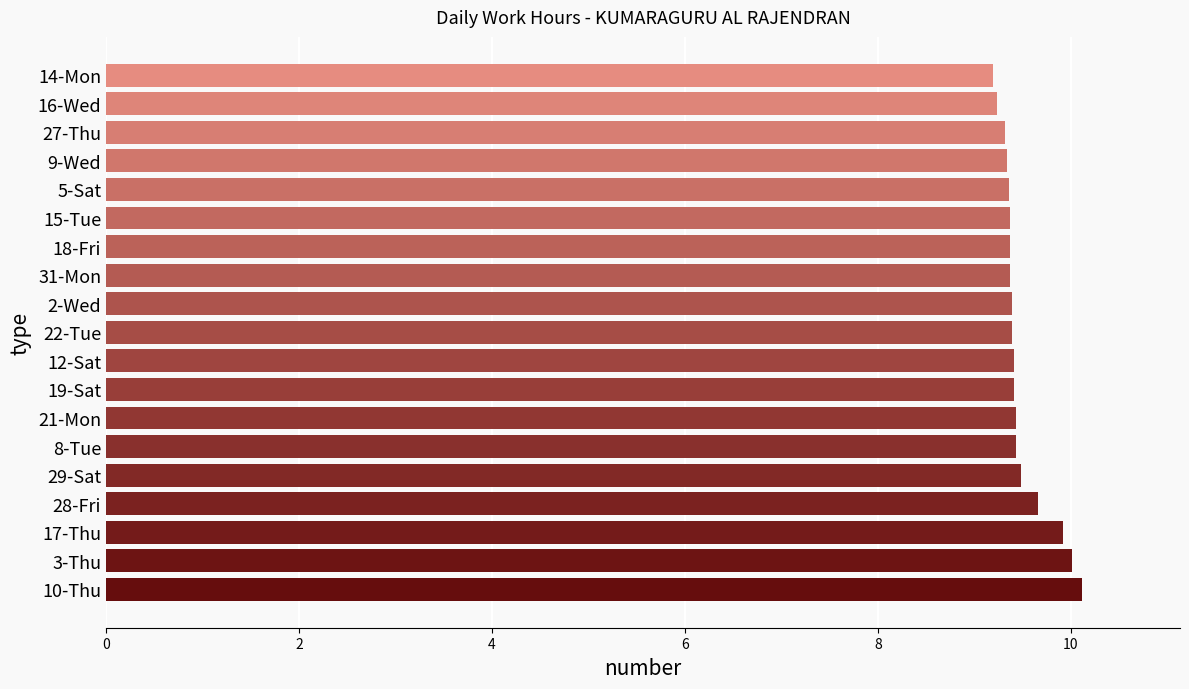

What is the maximum value shown in the chart?

10.1